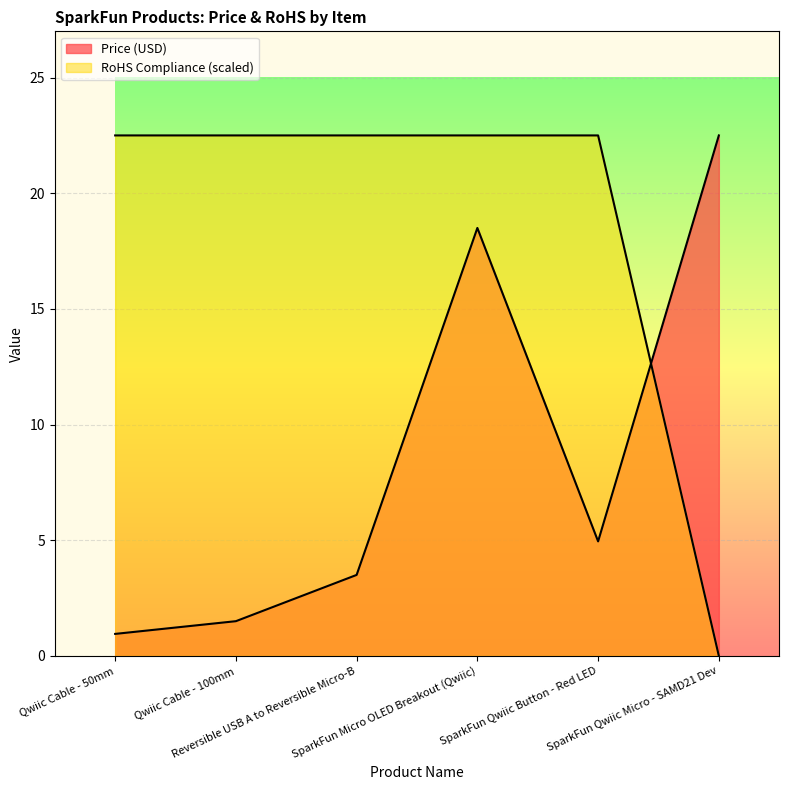

Where do Price (USD) and RoHS Compliance first cross each other?

SparkFun Qwiic Button - Red LED and SparkFun Qwiic Micro - SAMD21 Dev